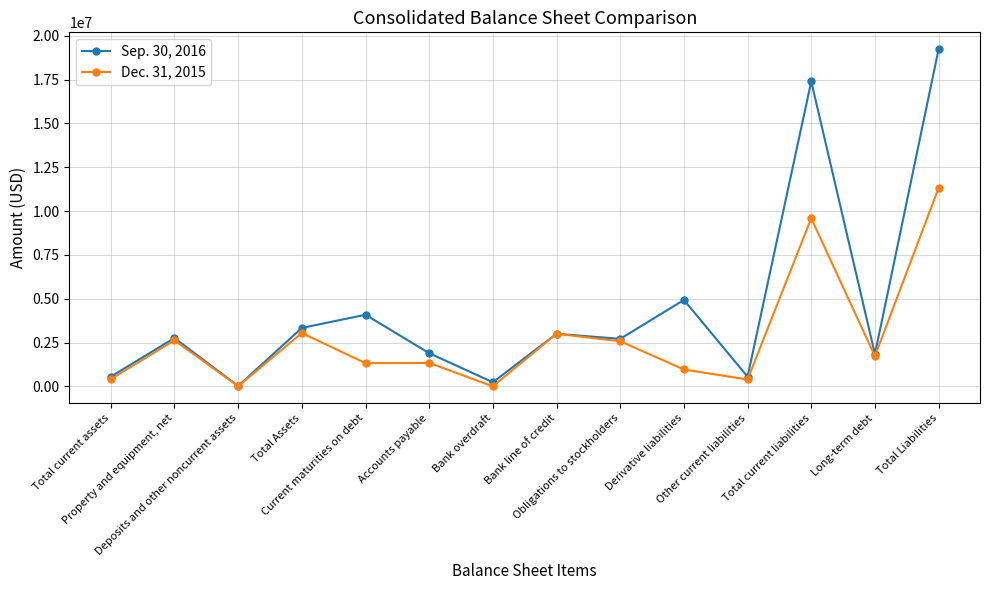

In Dec. 31, 2015, how many points are higher than both neighbors (excluding endpoints)?

5